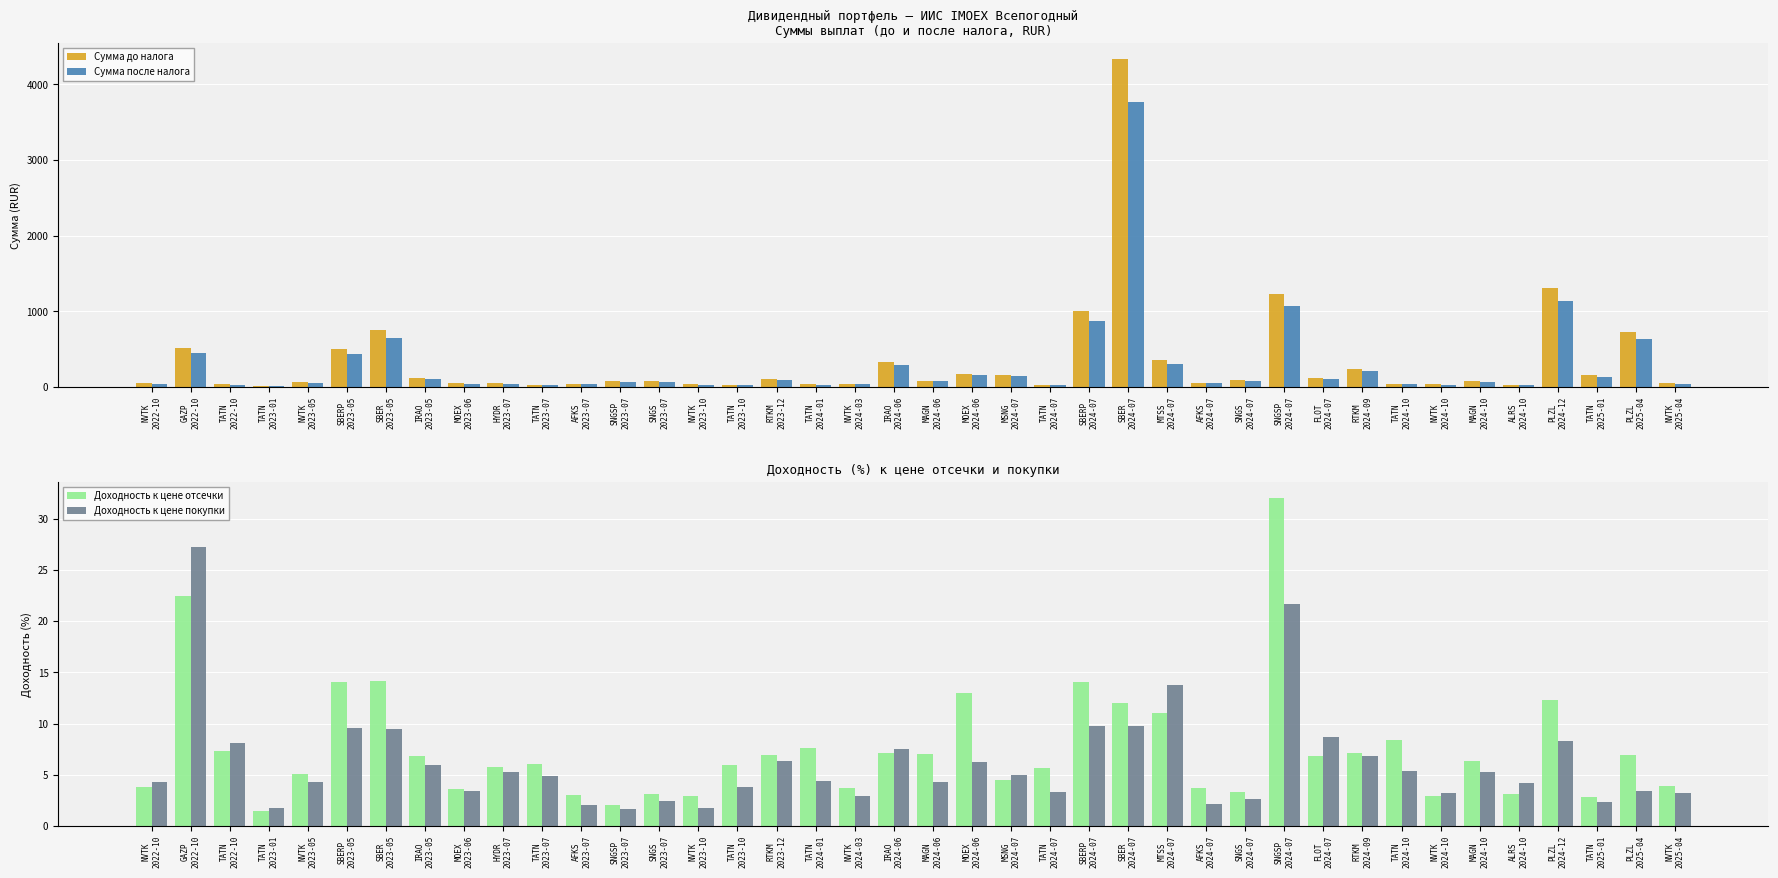

At which category is the sum across all series the highest?

SBER
2024-07